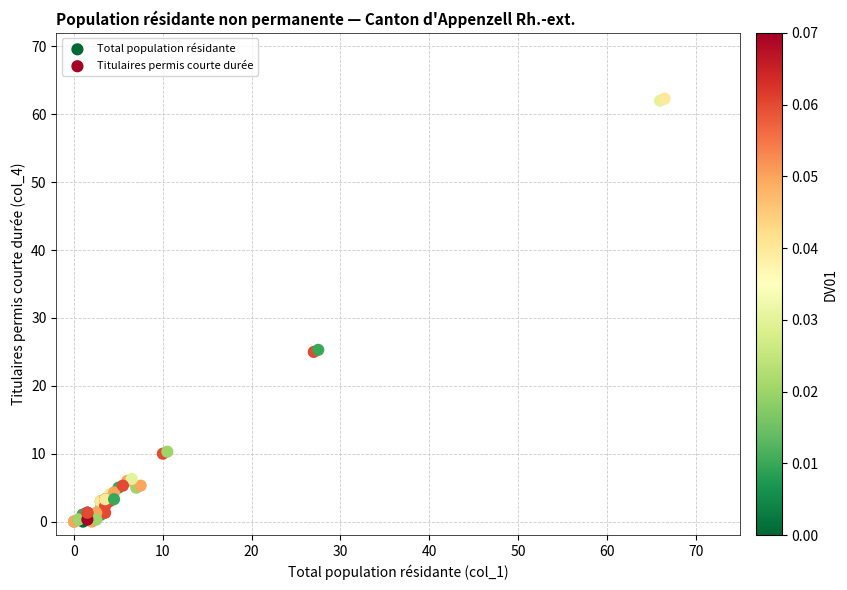

What are all the series names shown in the legend?

Total population résidante, Titulaires permis courte durée